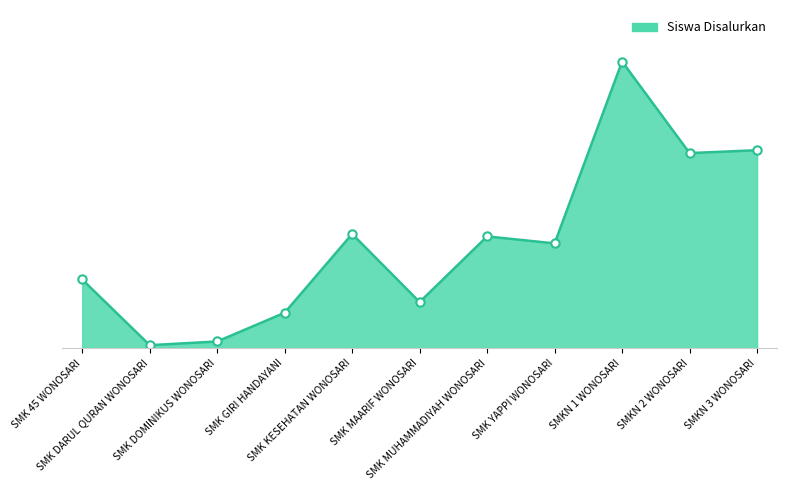

How many points are higher than both their immediate neighbors (excluding endpoints)?

3